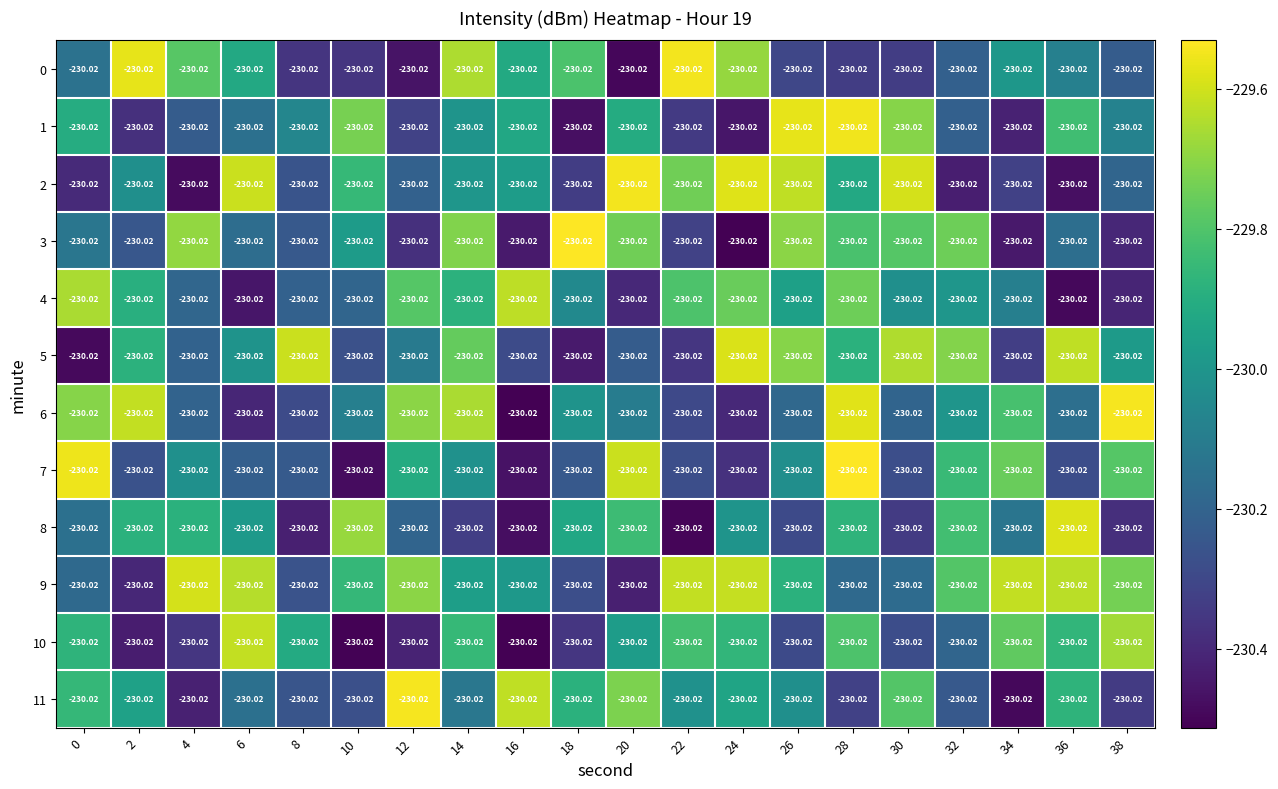

What value does the 0 series have at 2?

-229.6